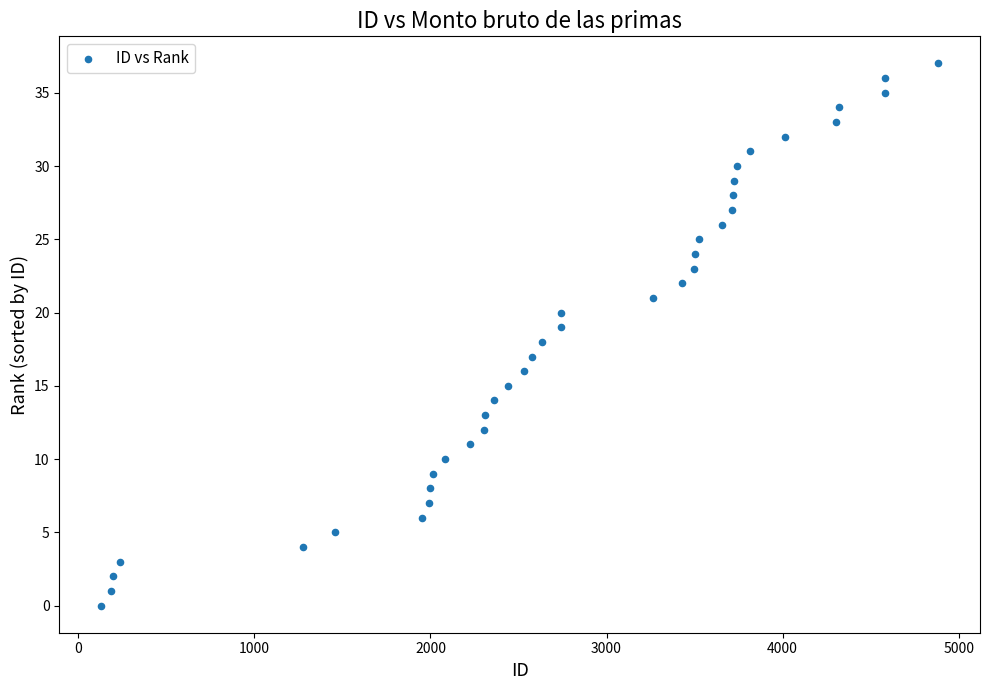

What is the range of X values (max minus min)?

4752